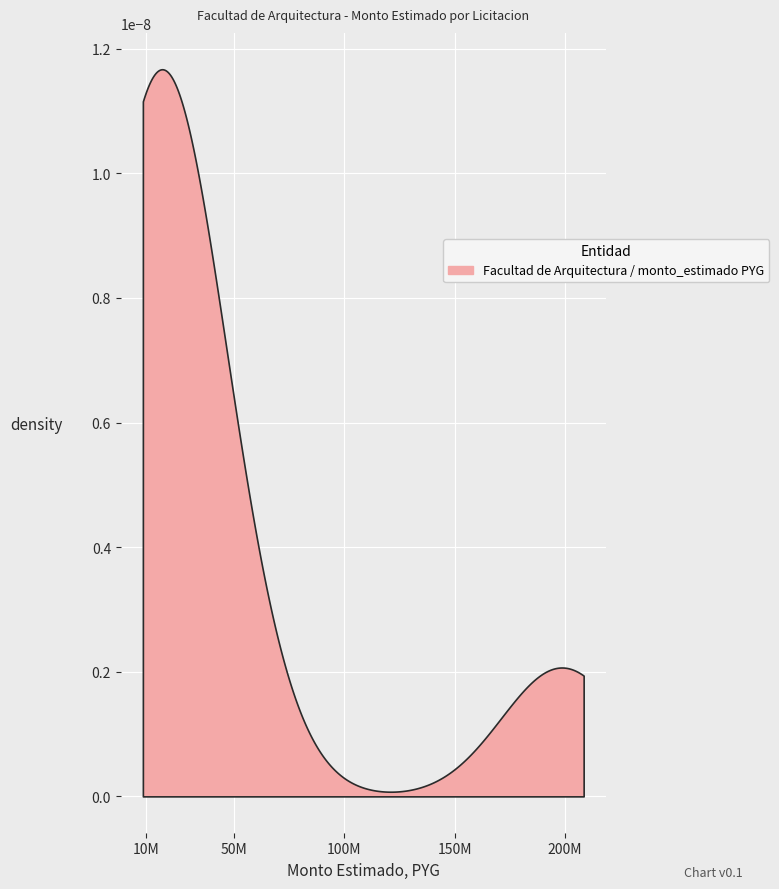

What is the value of the 5th point from the left?

198642000